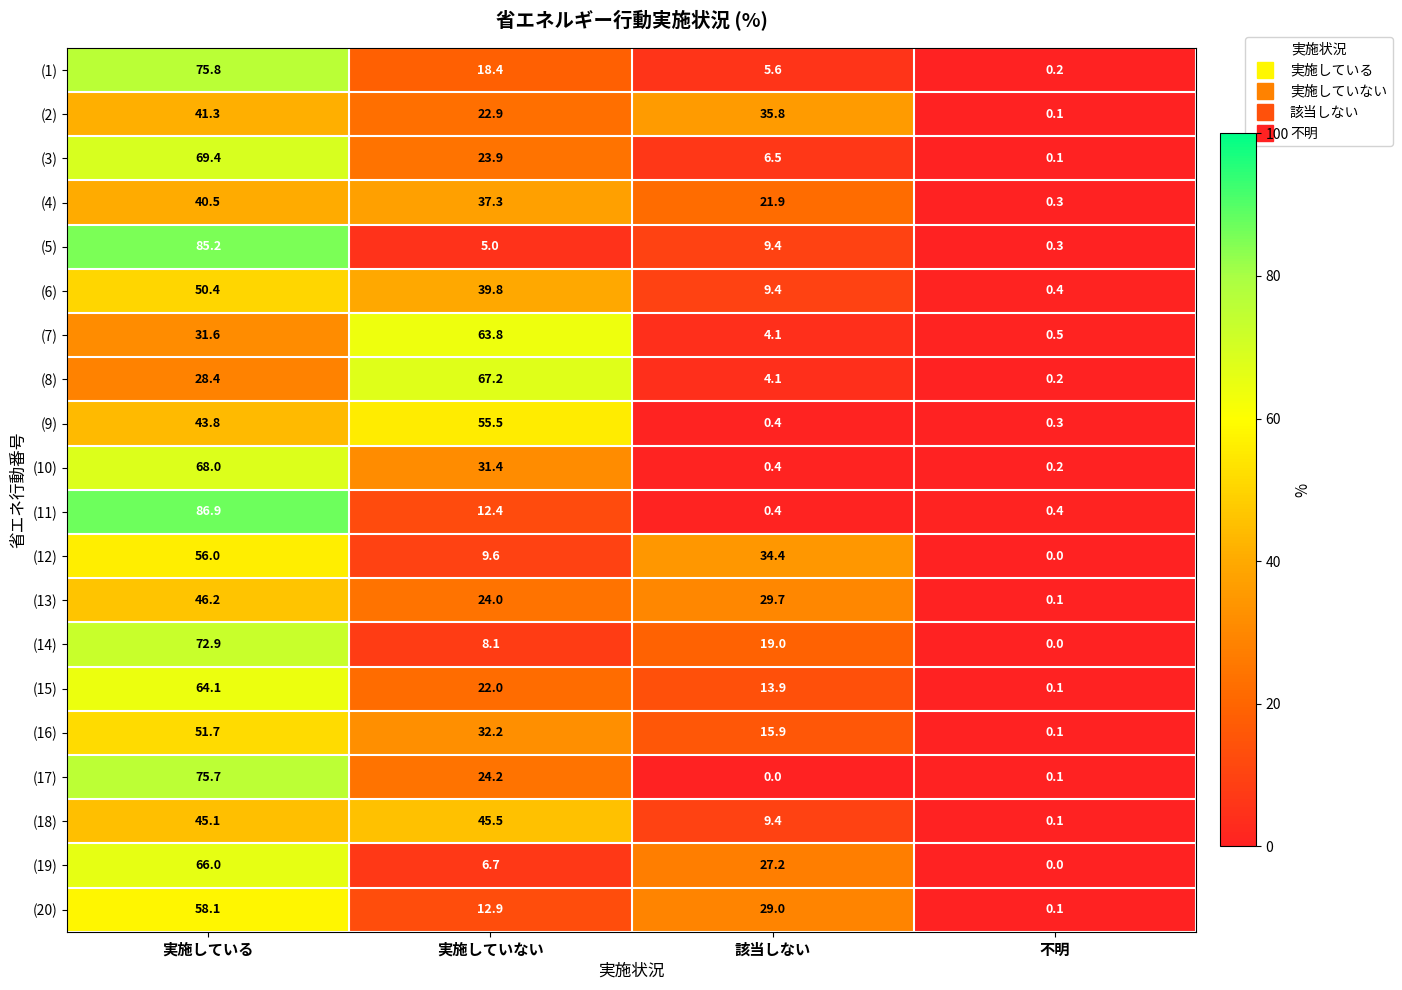

How many data points in (10) are above 31?

2